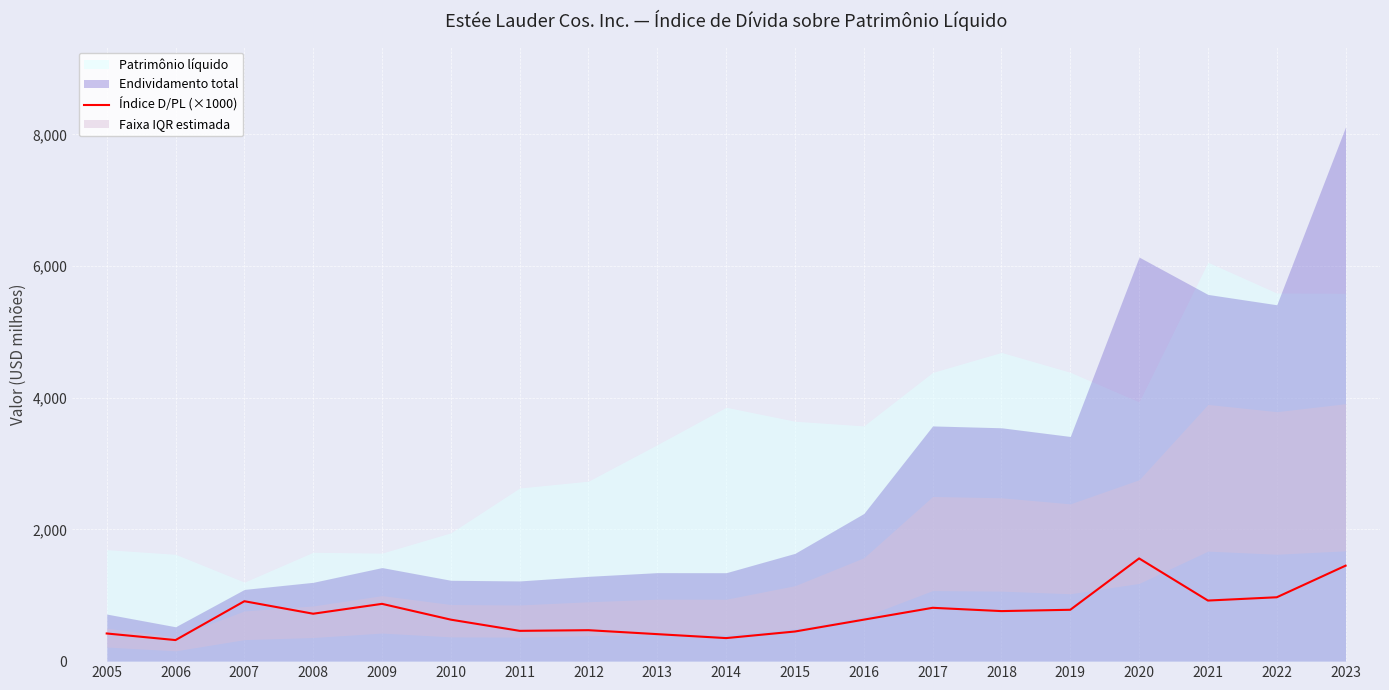

True or false: the data shows 630 at 2016.

True